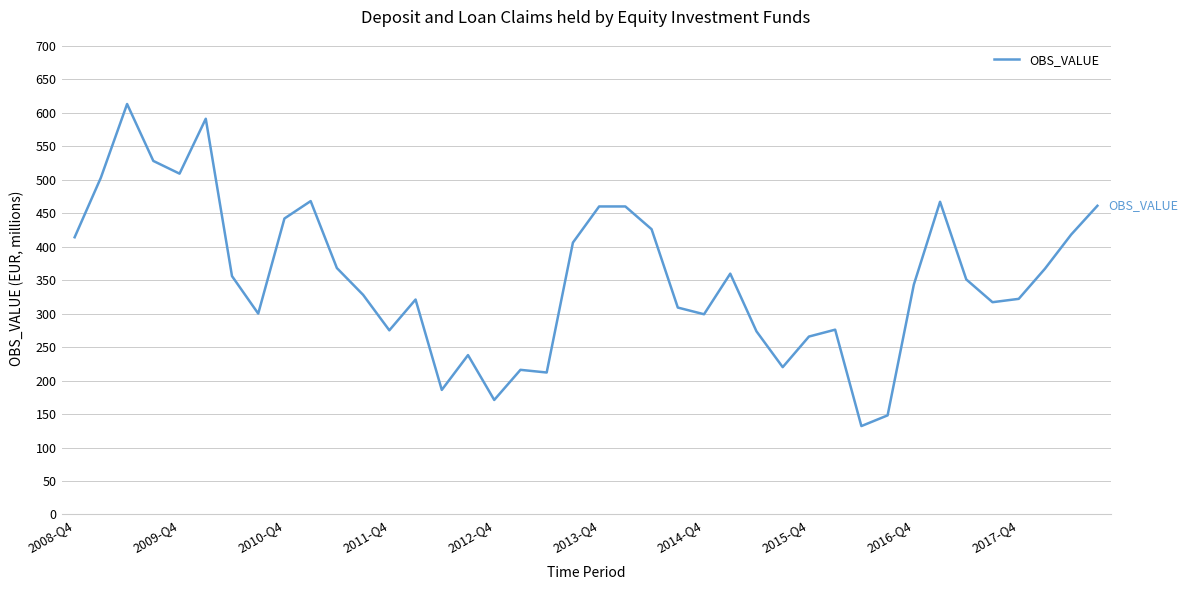

What is the greatest value displayed?

613.0